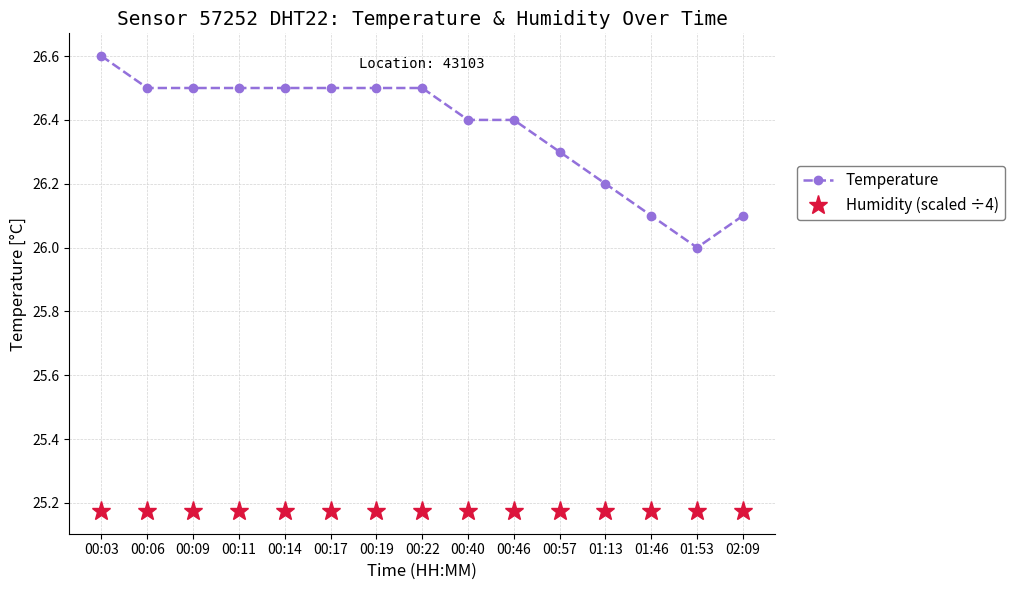

What is the greatest value displayed?

26.6